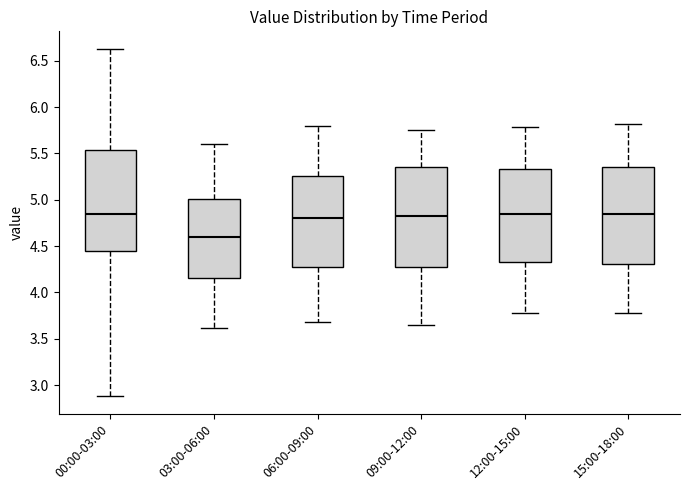

Where does the median line of the box for 12:00-15:00 sit on the y-axis? The values are not printed on the chart, so give them approximately, as read against the axis.

4.85